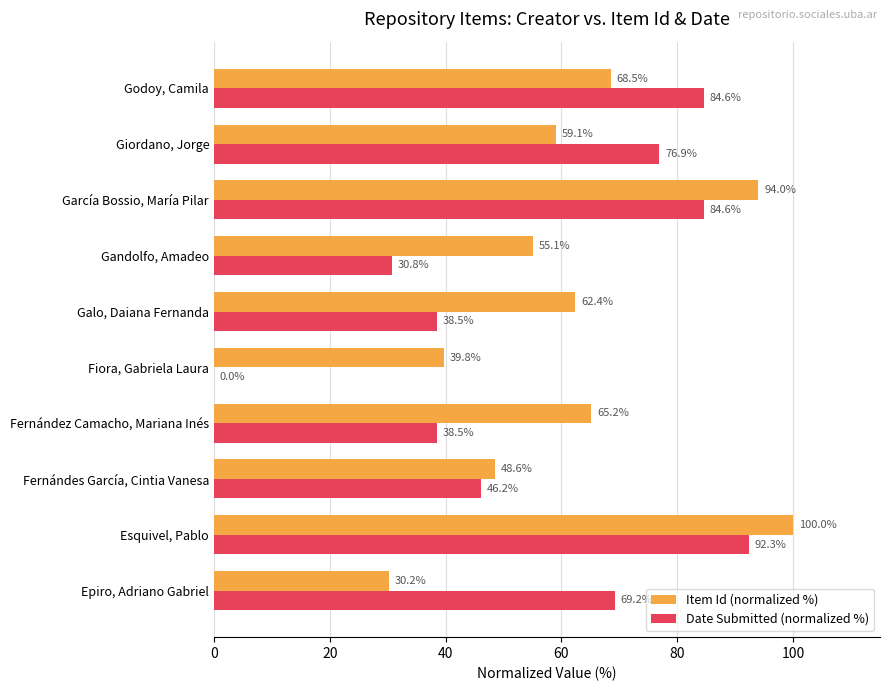

What are all the series names shown in the legend?

Item Id (normalized %), Date Submitted (normalized %)